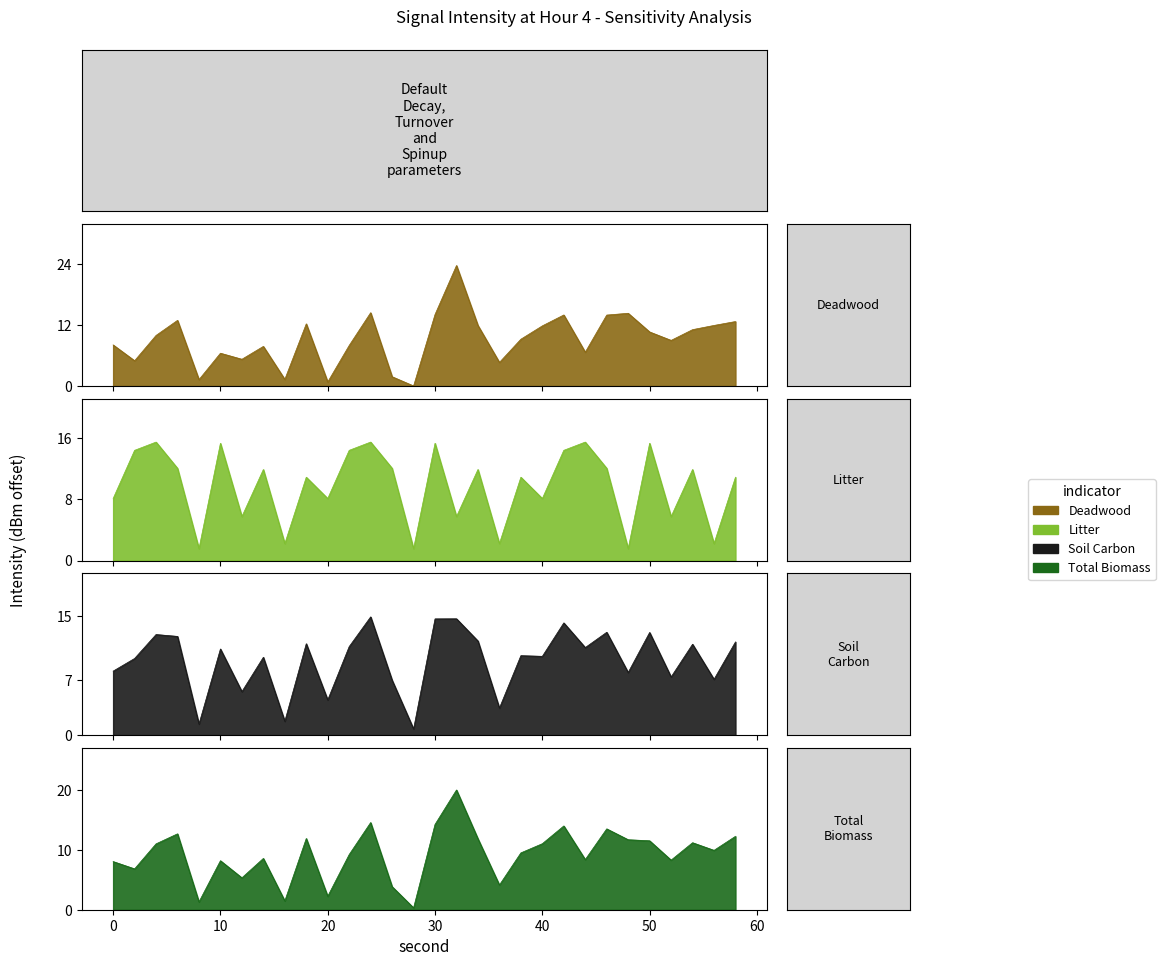

What is the value of the intensity(dBm) point at the 2nd from the left?

5.0